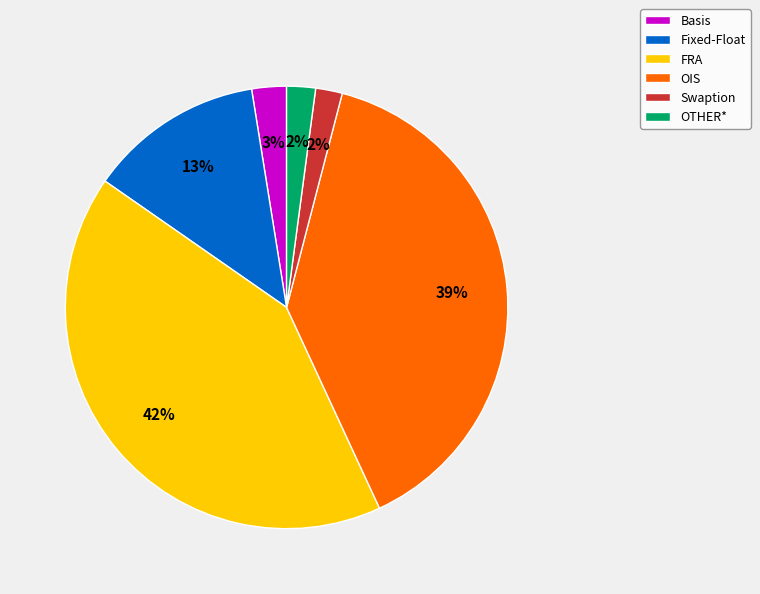

Combined, do FRA and Swaption account for over 50%?

No